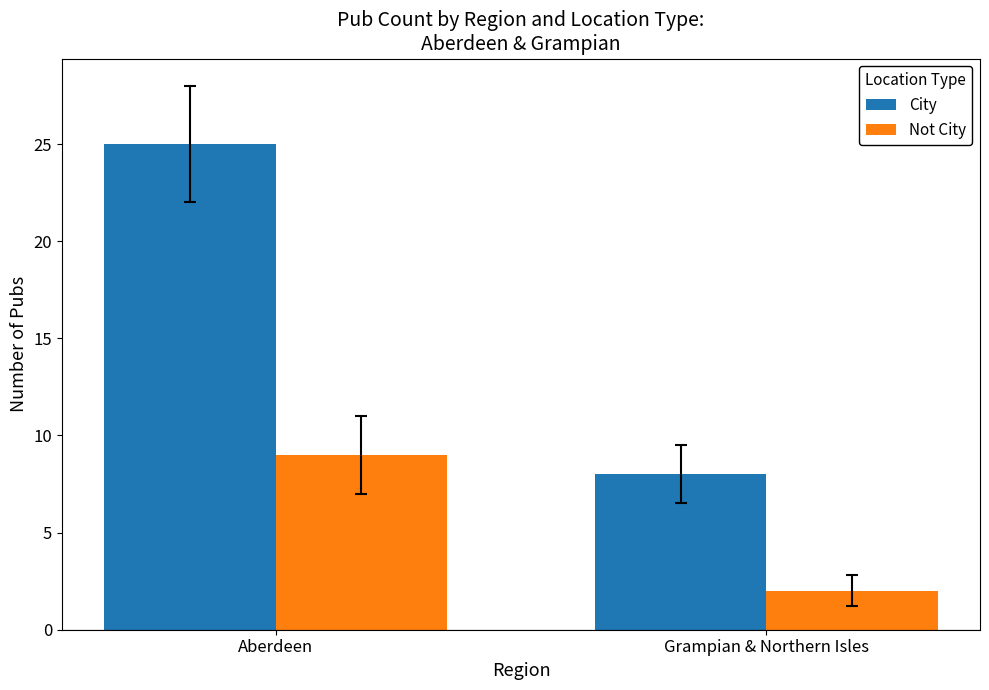

Which series has the largest total across all categories?

City